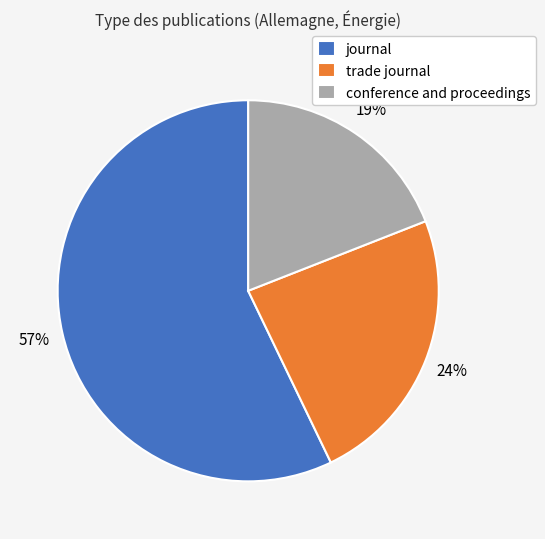

How many segments does this pie chart have?

3